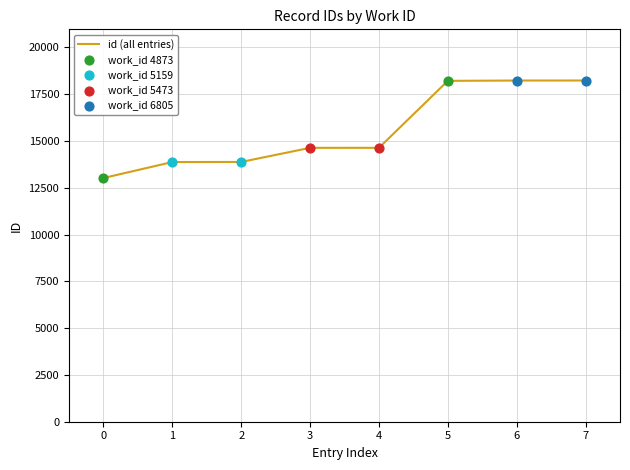

Between 4 and 7, which is larger?

7